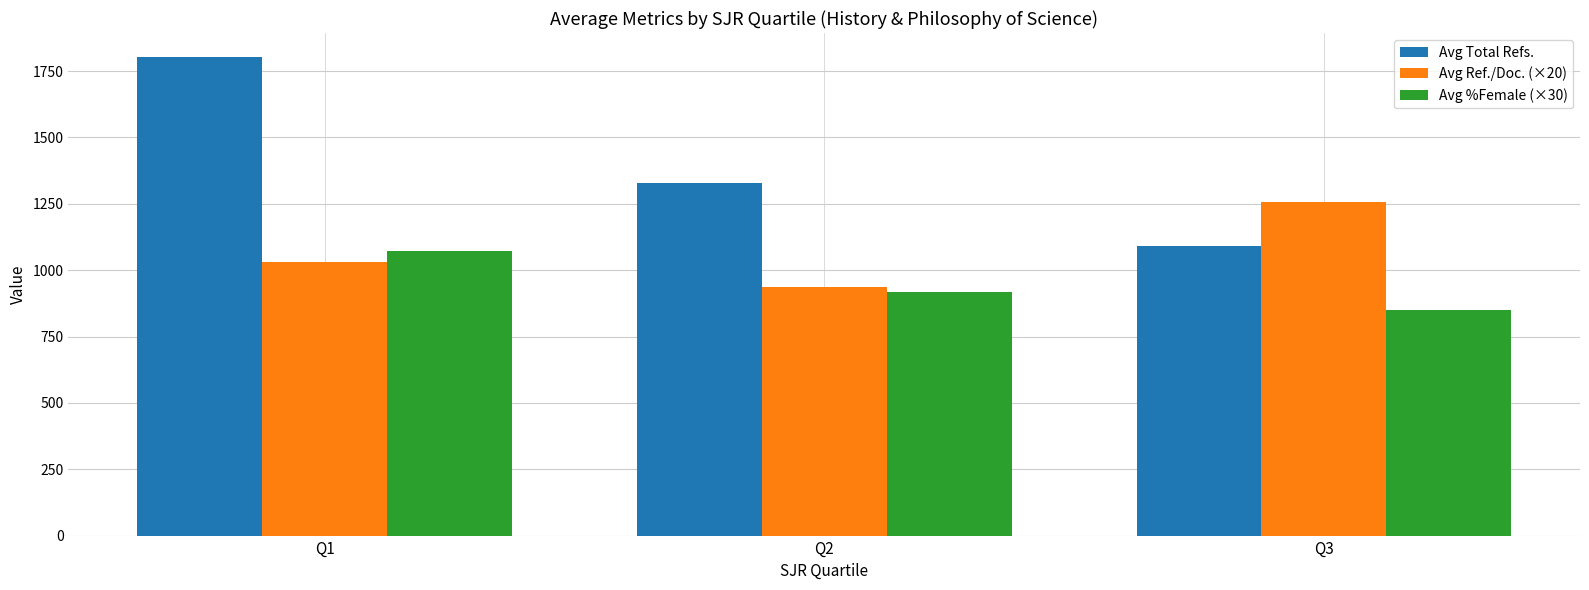

Rank the series at Q1 from highest to lowest value.

Avg Total Refs., Avg %Female (×30), Avg Ref./Doc. (×20)